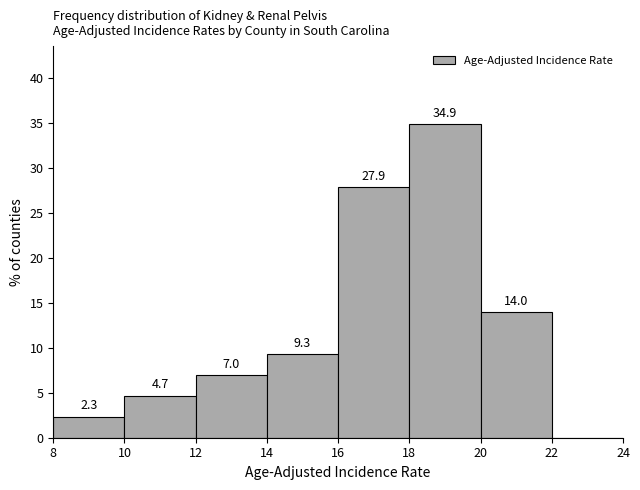

Which range on the x-axis has the tallest bar?

18 to 20